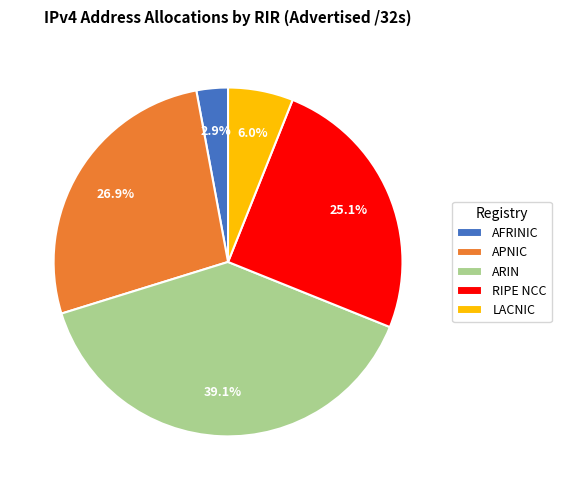

Approximately how many times larger is the value at RIPE NCC compared to APNIC?

0.9